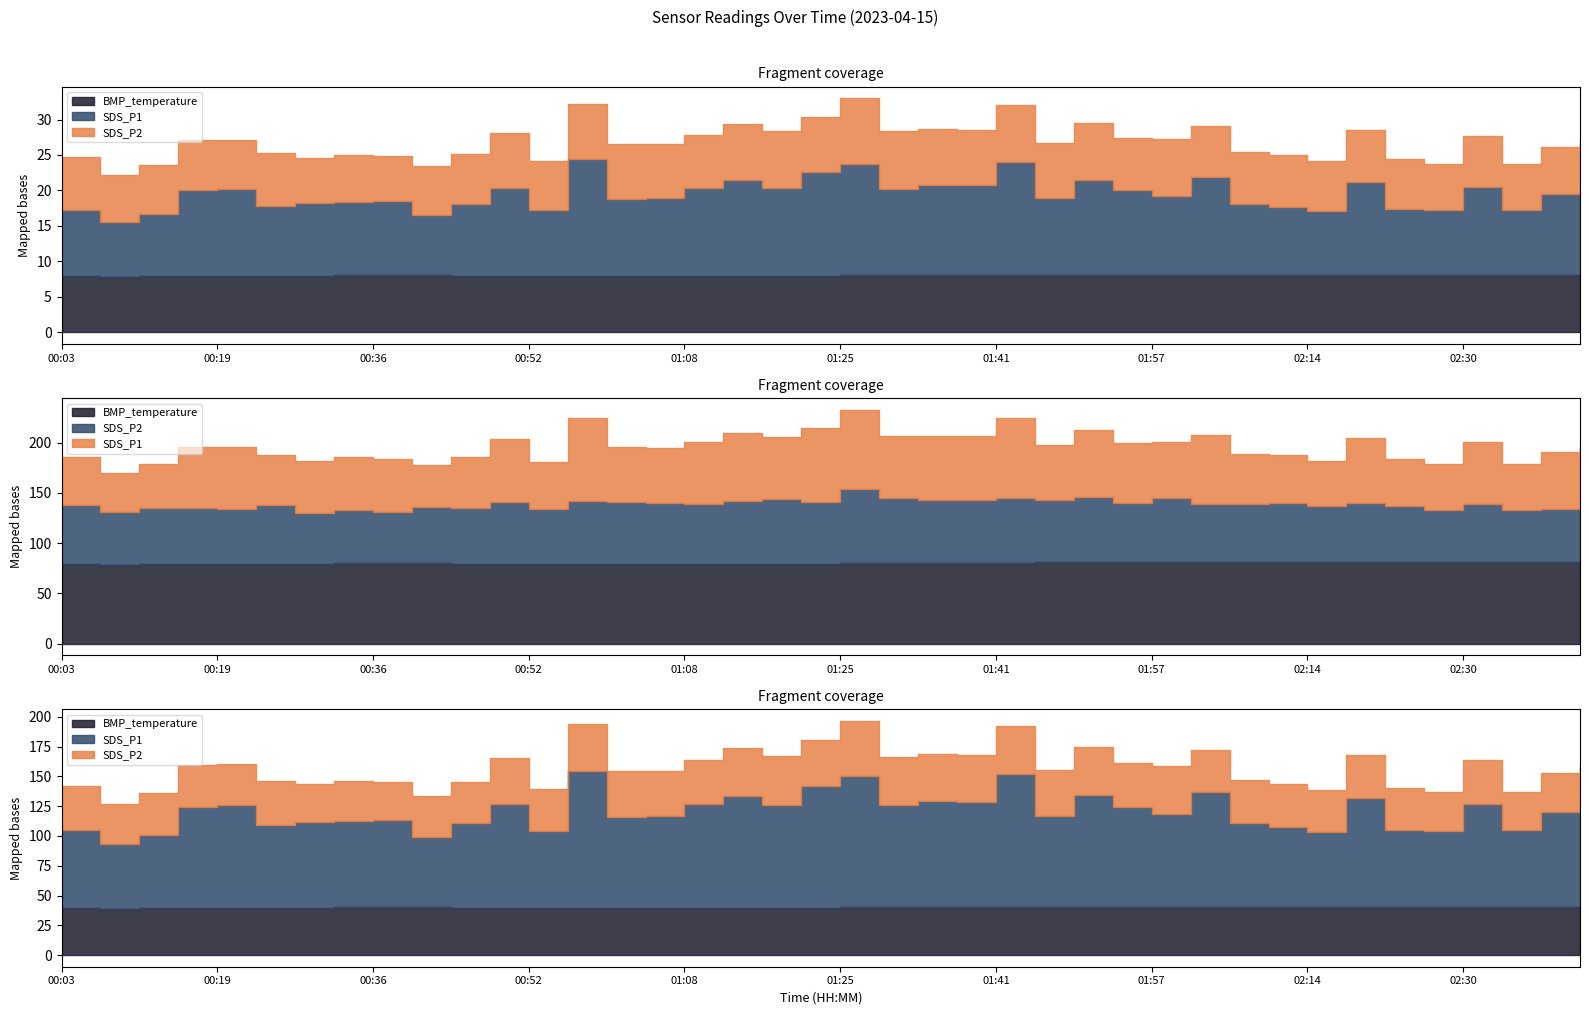

Count the BMP_temperature values in the range 7 to 8.

26